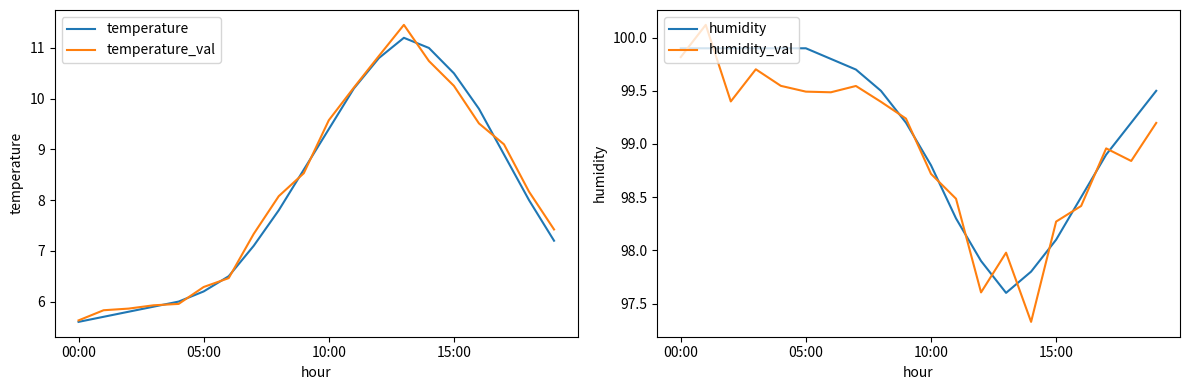

At which category does temperature_val reach its first local peak?

13